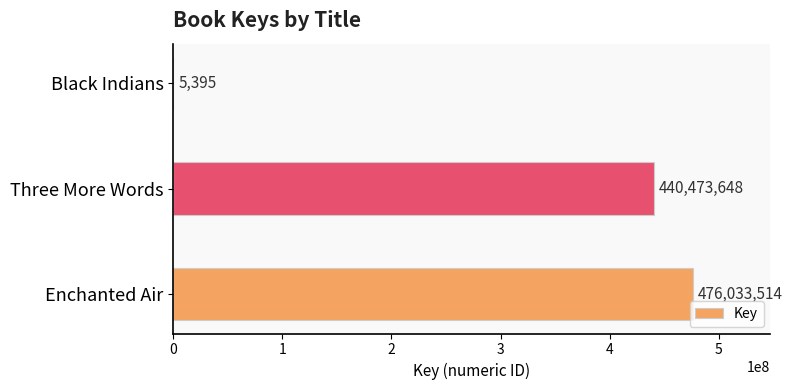

True or false: the data shows 5395 at Black Indians.

True